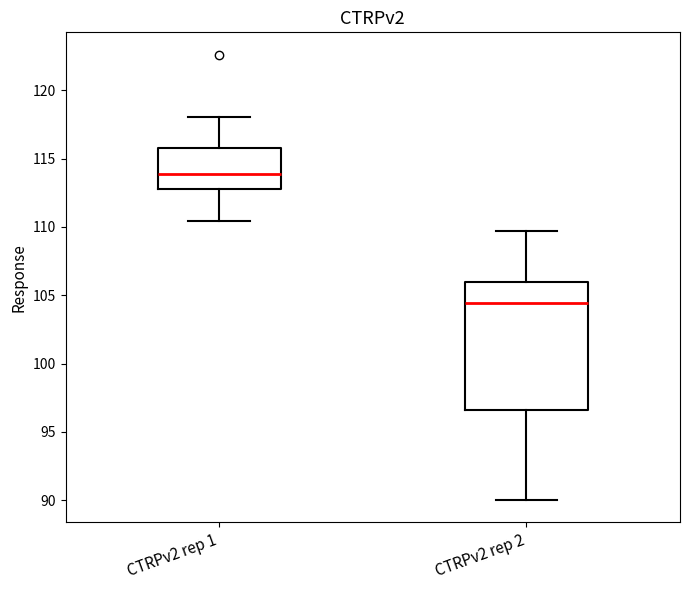

Where does the upper whisker of the box for CTRPv2 rep 1 end on the y-axis? The values are not printed on the chart, so give them approximately, as read against the axis.

118.0